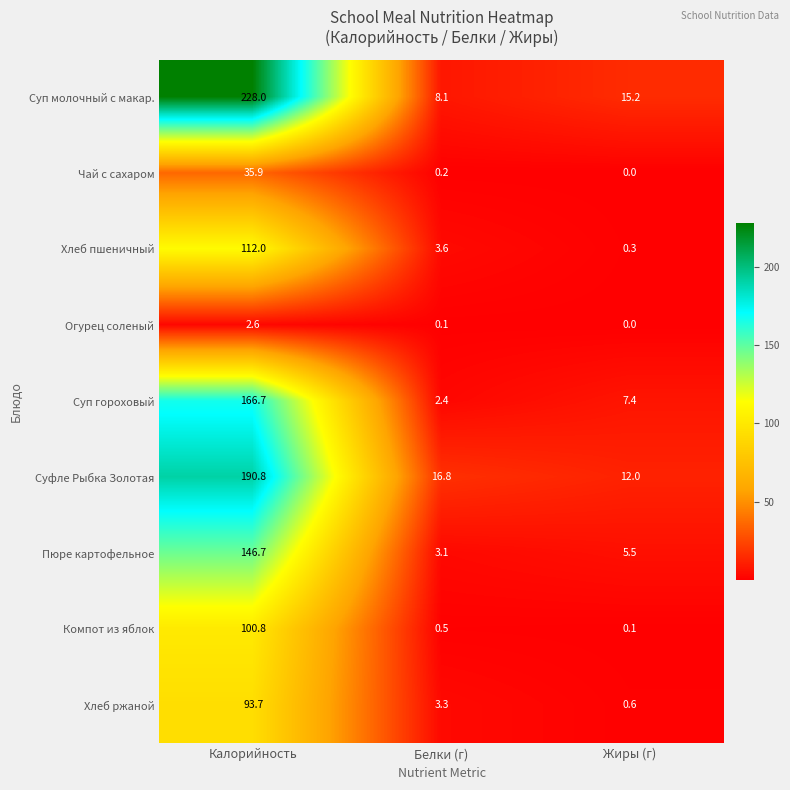

Reading left to right, what are all the values shown in this chart?

Суп молочный с макар.: 228.0	8.1	15.2
Чай с сахаром: 35.9	0.2	0.0
Хлеб пшеничный: 112.0	3.6	0.3
Огурец соленый: 2.6	0.1	0.0
Суп гороховый: 166.7	2.4	7.4
Суфле Рыбка Золотая: 190.8	16.8	12.0
Пюре картофельное: 146.7	3.1	5.5
Компот из яблок: 100.8	0.5	0.1
Хлеб ржаной: 93.7	3.3	0.6